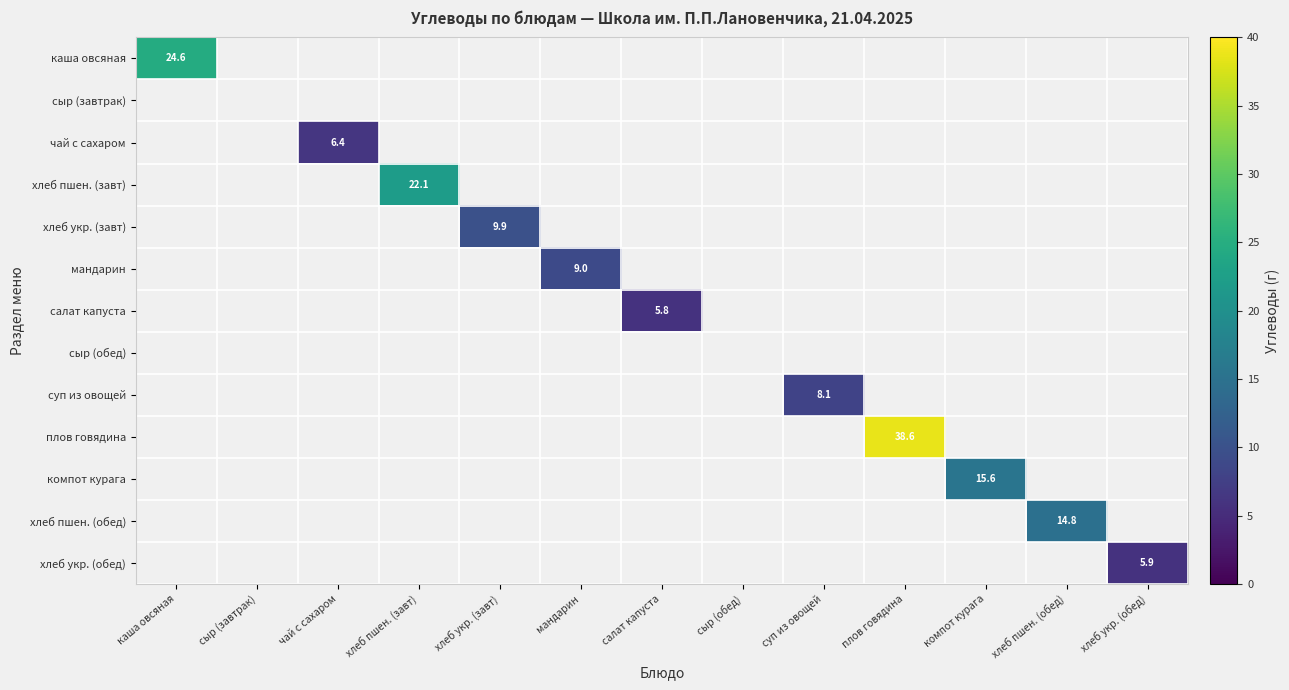

Which category has the highest value across all series?

плов говядина